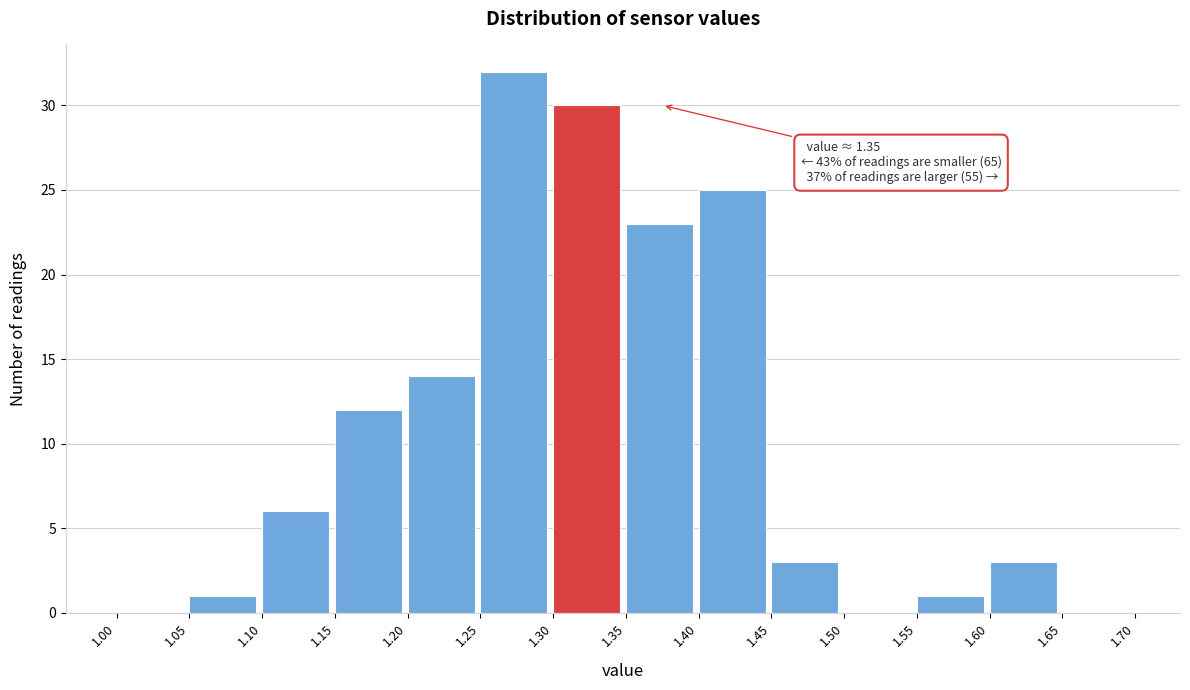

Over which range of the x-axis is the bar tallest?

1.25 to 1.30